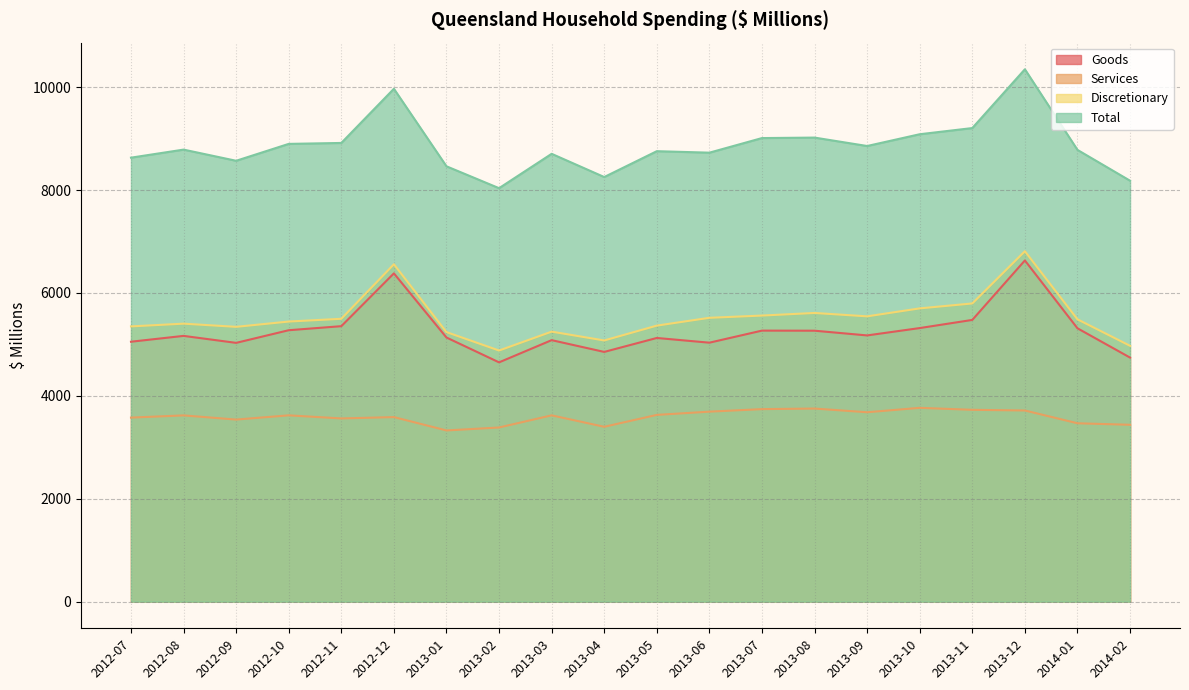

Is it true that Services equals 3620.5 at 2012-08?

True